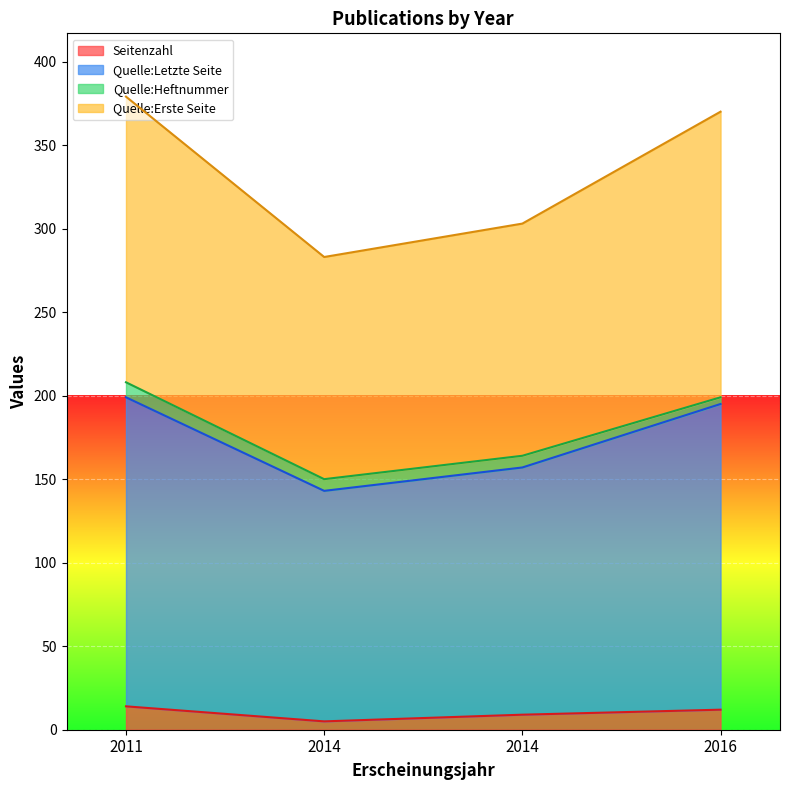

True or false: Quelle:Letzte Seite and Quelle:Erste Seite intersect in this chart.

False